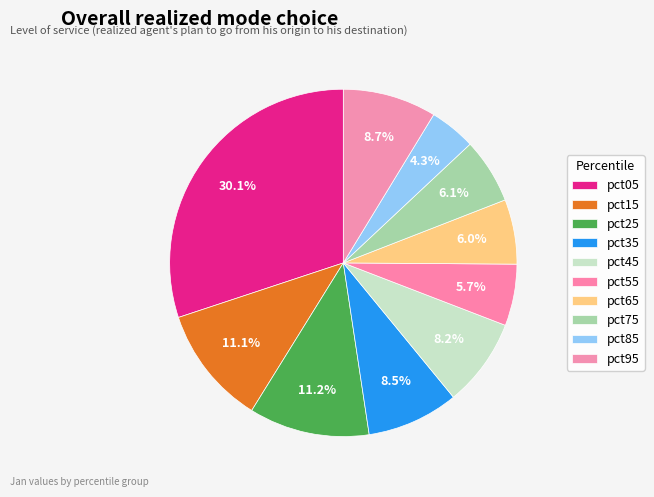

Is pct45 the majority of the pie?

No